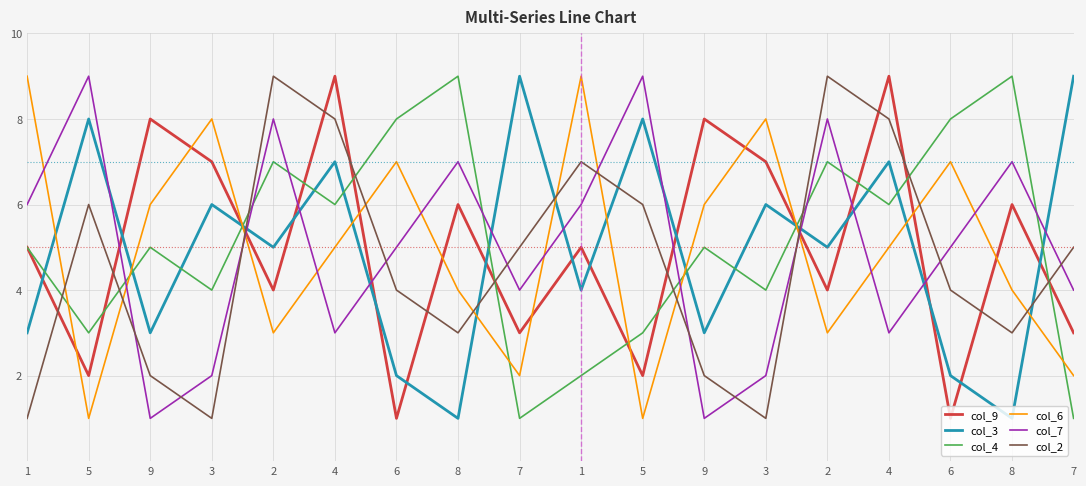

What is the maximum value shown in the chart?

9